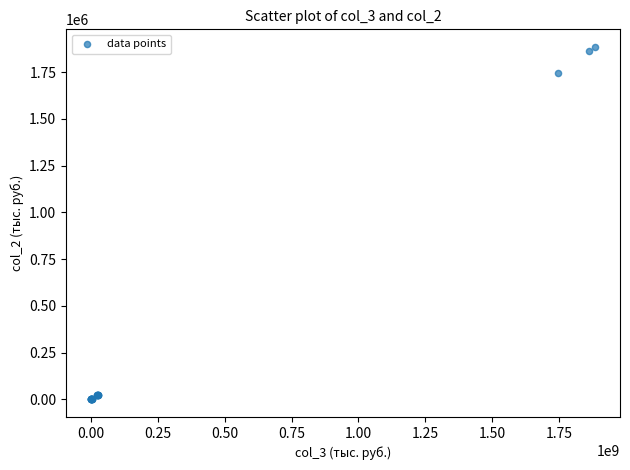

What Y value in the scatter plot is closest to 942200?

1746163.6